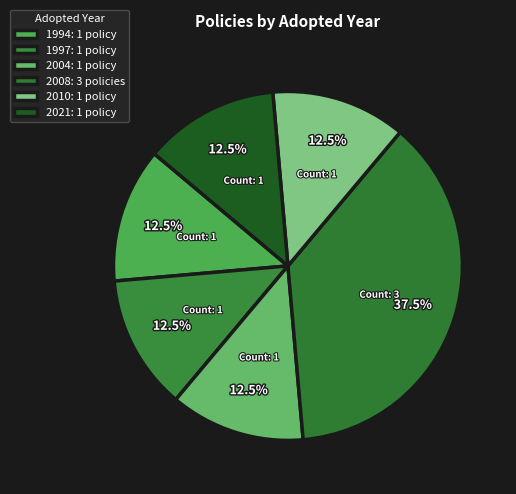

How many slices are in this pie chart?

6